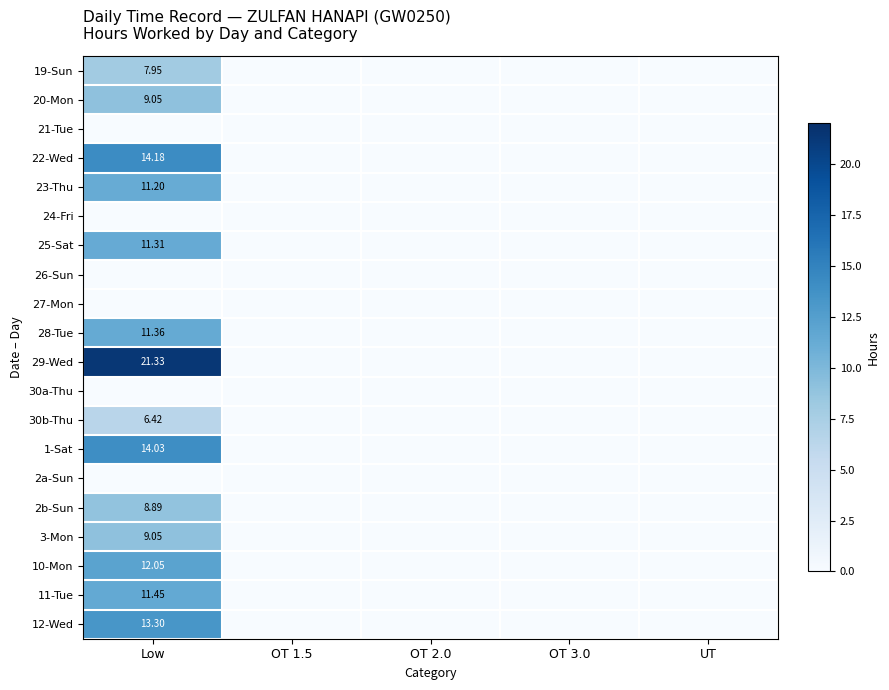

The 19-Sun series shows 0.0 at OT 2.0. True or false?

True